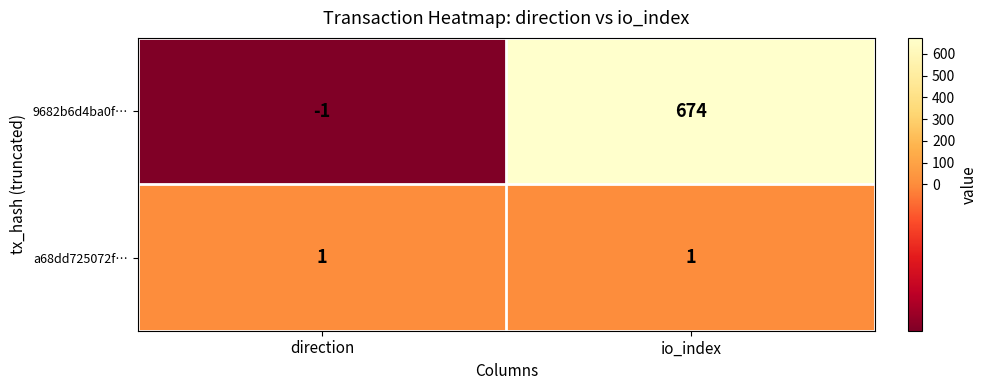

Which series has the largest range (max minus min)?

9682b6d4ba0f…